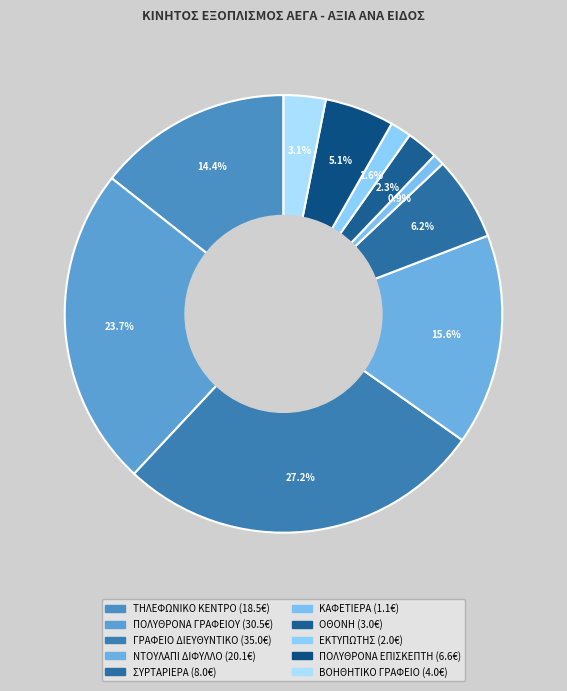

Is there a majority slice in this chart?

No